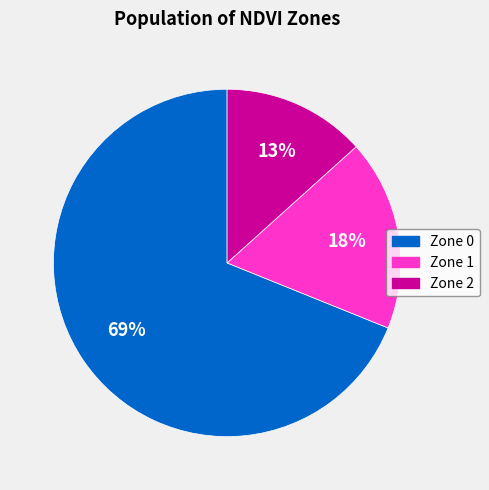

Rank the categories by value from lowest to highest.

Zone 2, Zone 1, Zone 0